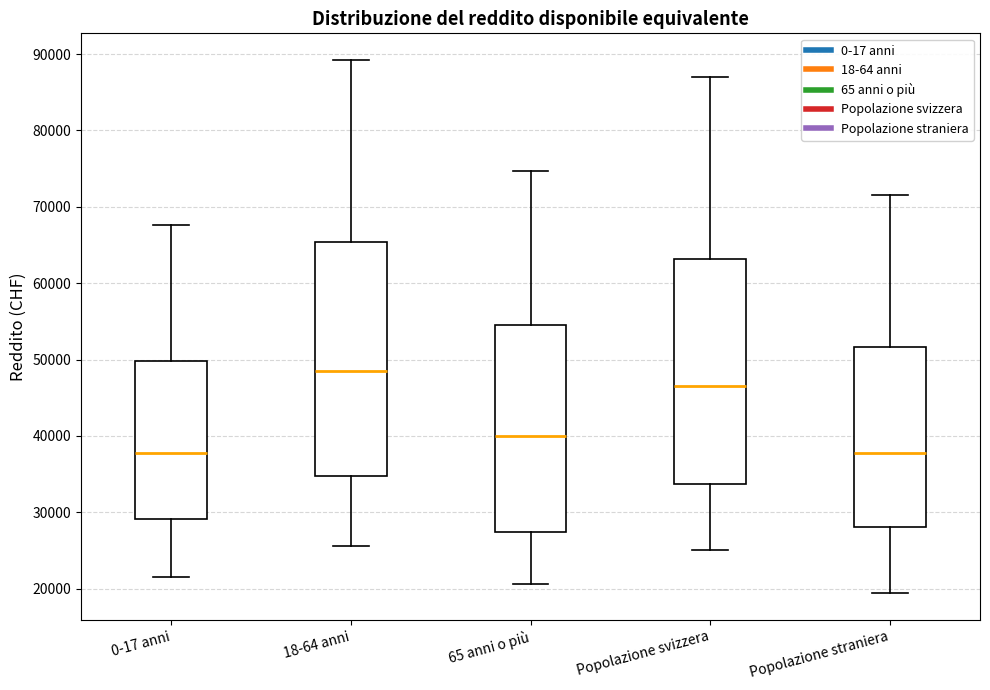

Where does the upper whisker of the box for 0-17 anni end on the y-axis? The values are not printed on the chart, so give them approximately, as read against the axis.

68000